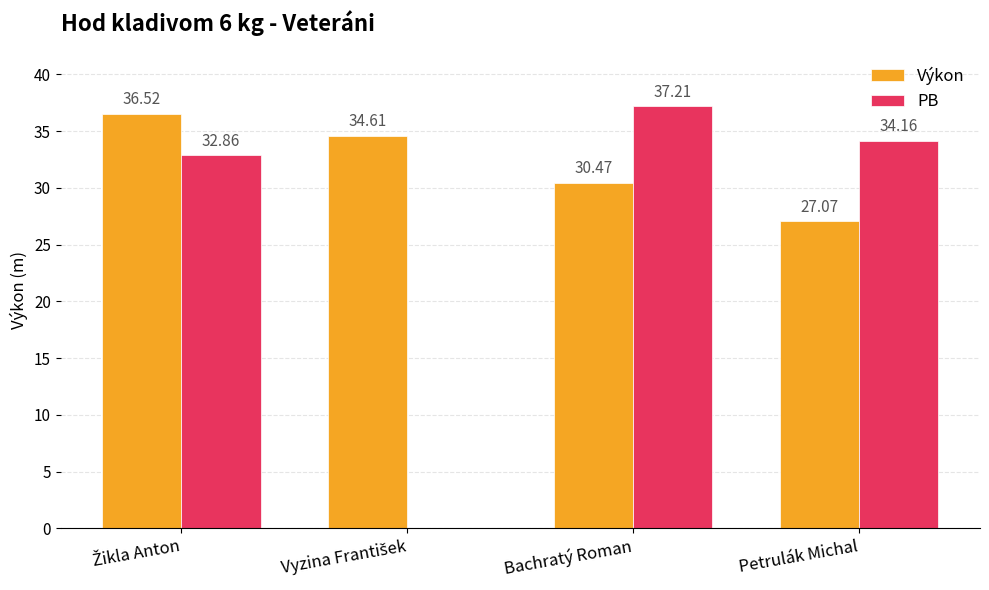

At which label is Výkon closest to 31?

Bachratý Roman